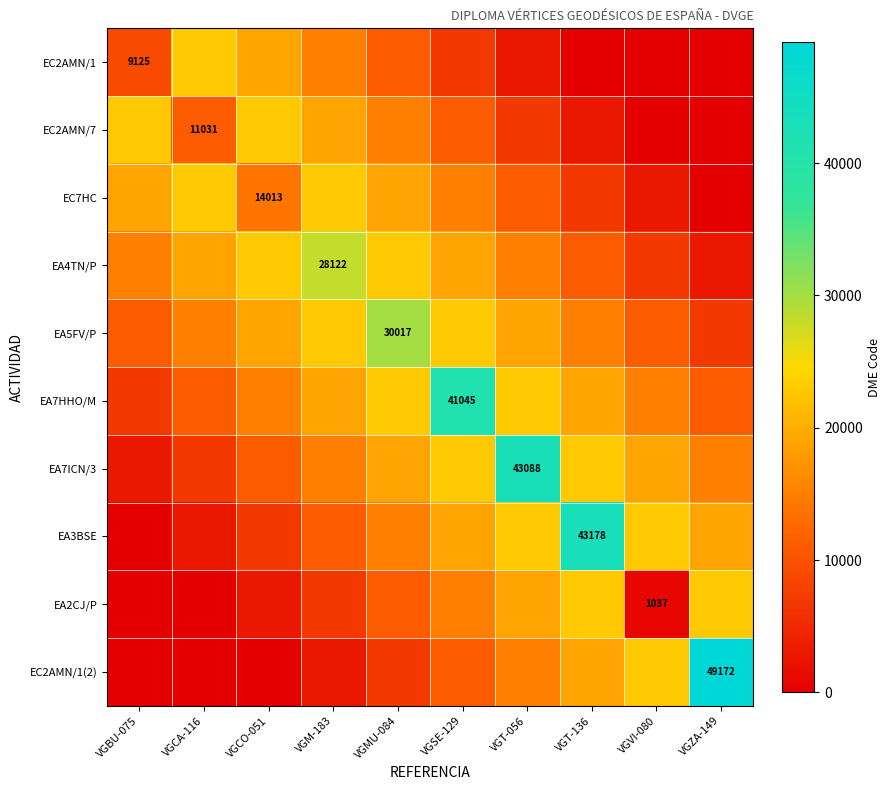

What is the spread (max minus min) of values at VGZA-149?

49172.0